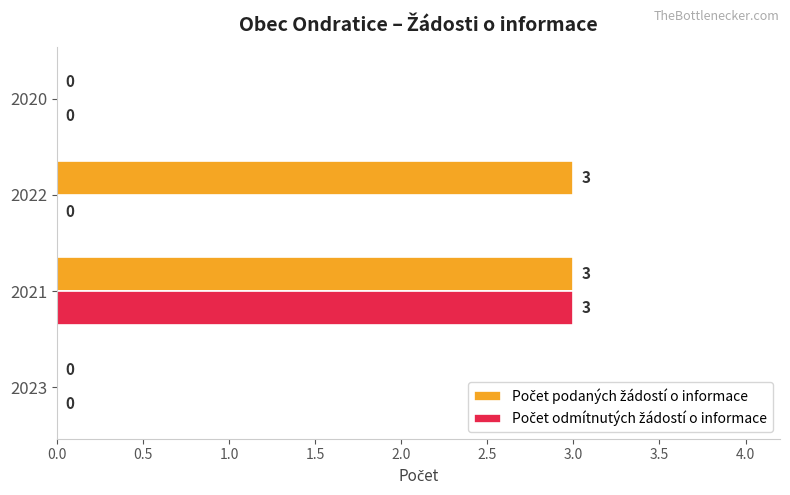

At which category is the sum across all series the highest?

2021